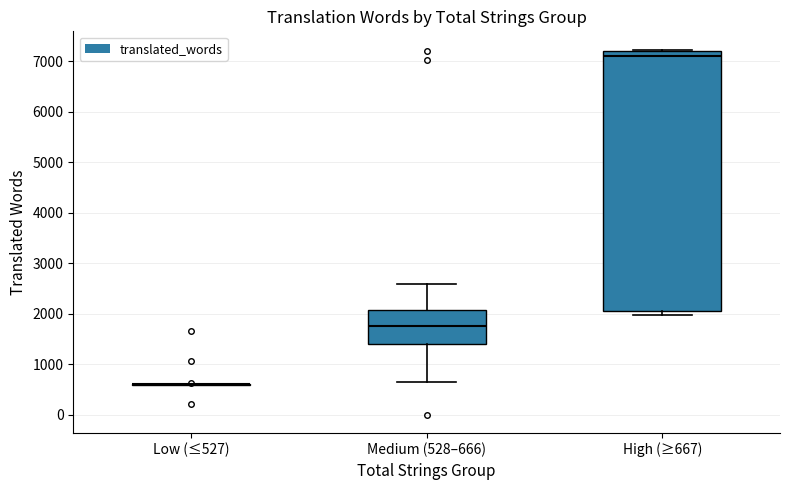

Comparing the boxes themselves (not the whiskers), which one is the tallest?

High (≥667)